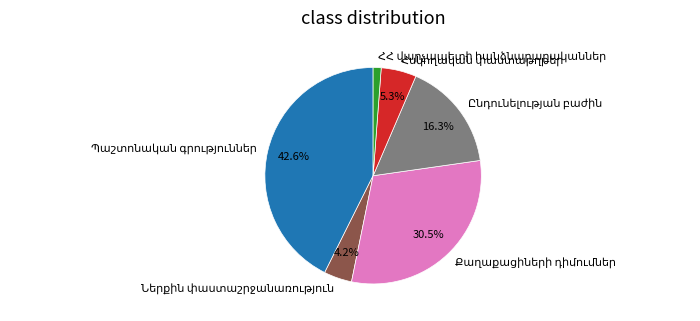

How many segments does this pie chart have?

6